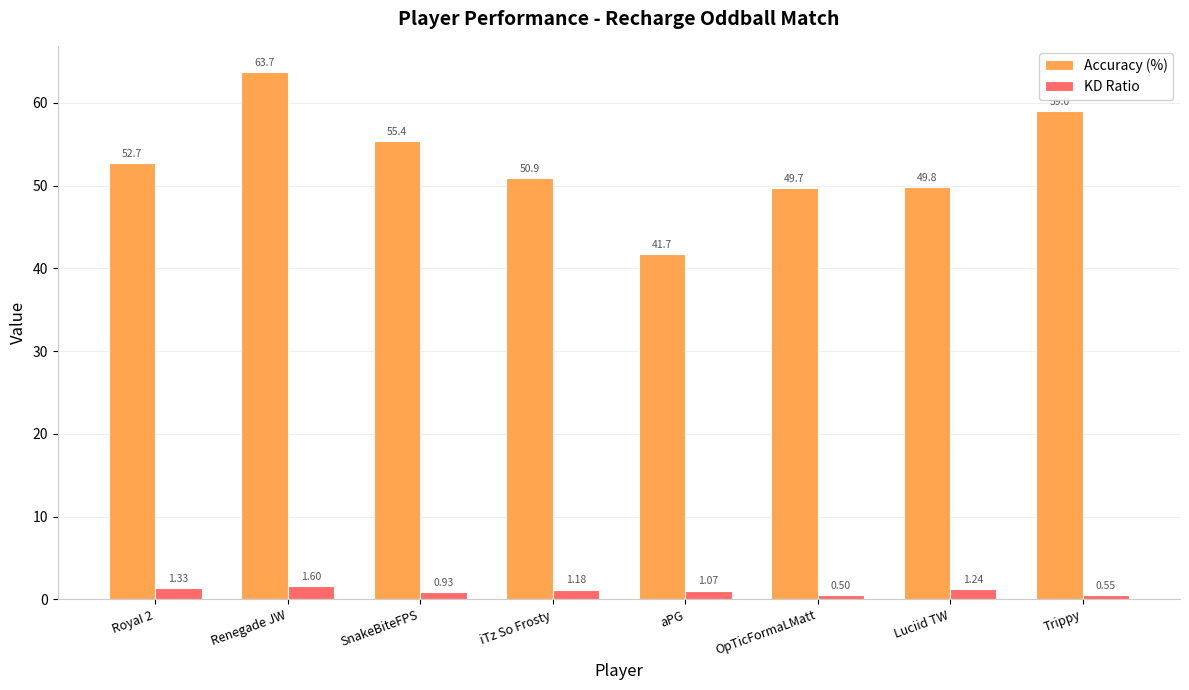

Rank the categories by KD Ratio value from highest to lowest.

Renegade JW, RoyaI 2, Luciid TW, iTz So Frosty, aPG, SnakeBiteFPS, Trippy, OpTicFormaLMatt